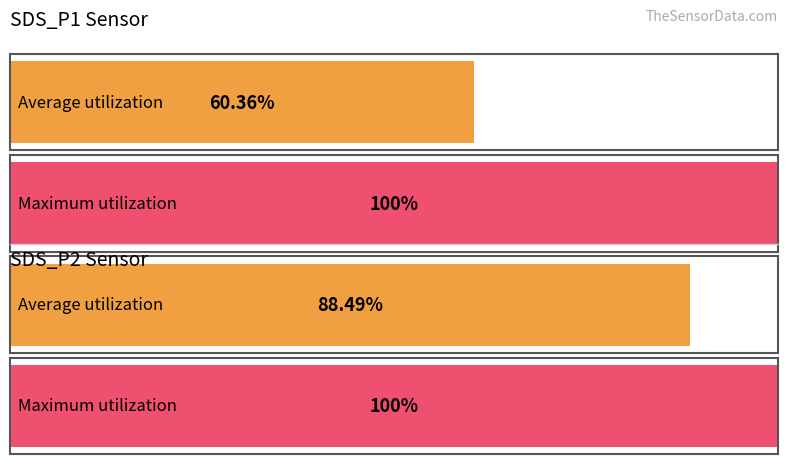

What are all the series names shown in the legend?

SDS_P1, SDS_P2